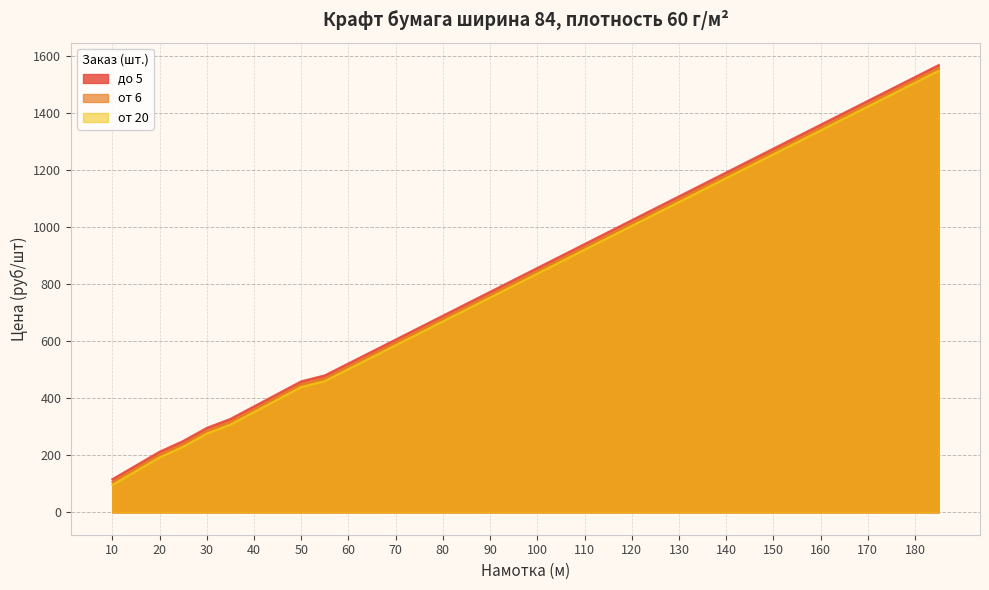

At which category does the chart reach its peak across all series?

185